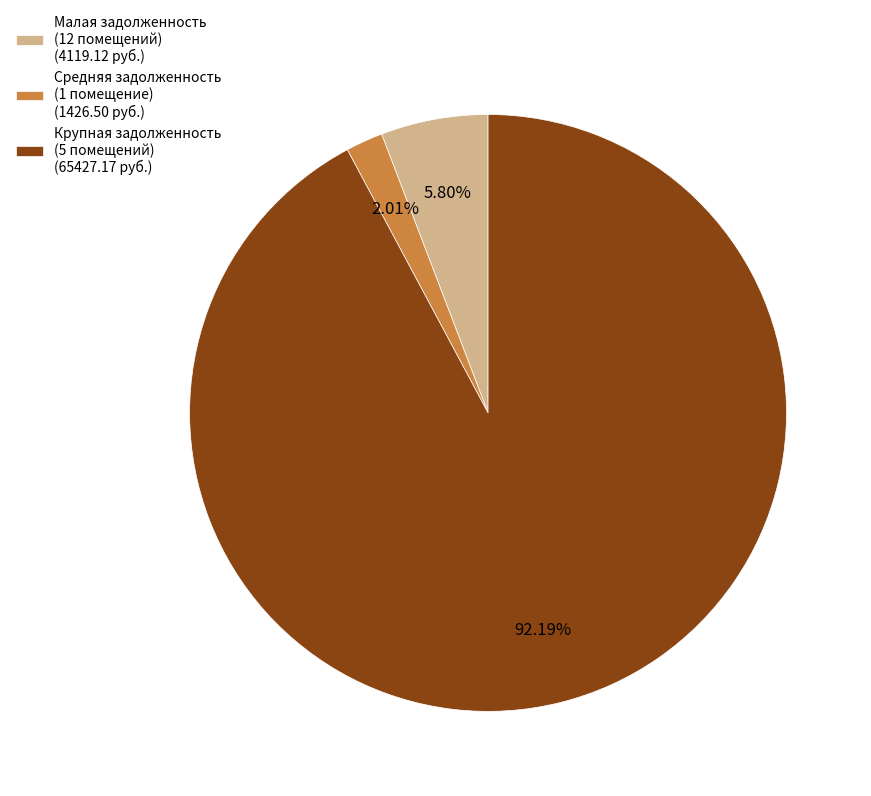

Which category has the smallest portion of the pie?

Средняя задолженность (1 помещение) (1426.50 руб.)